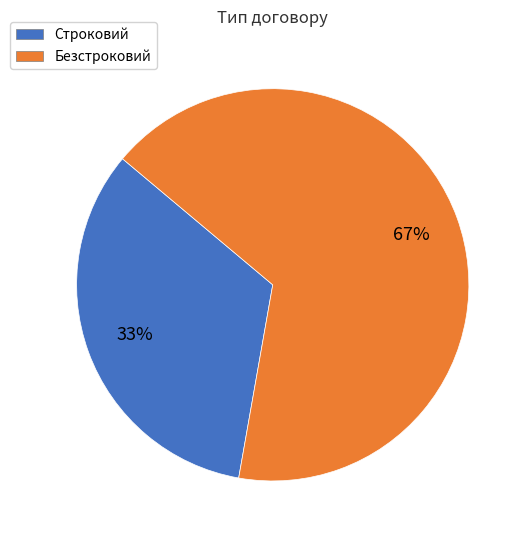

What is the largest slice in the pie chart?

Безстроковий